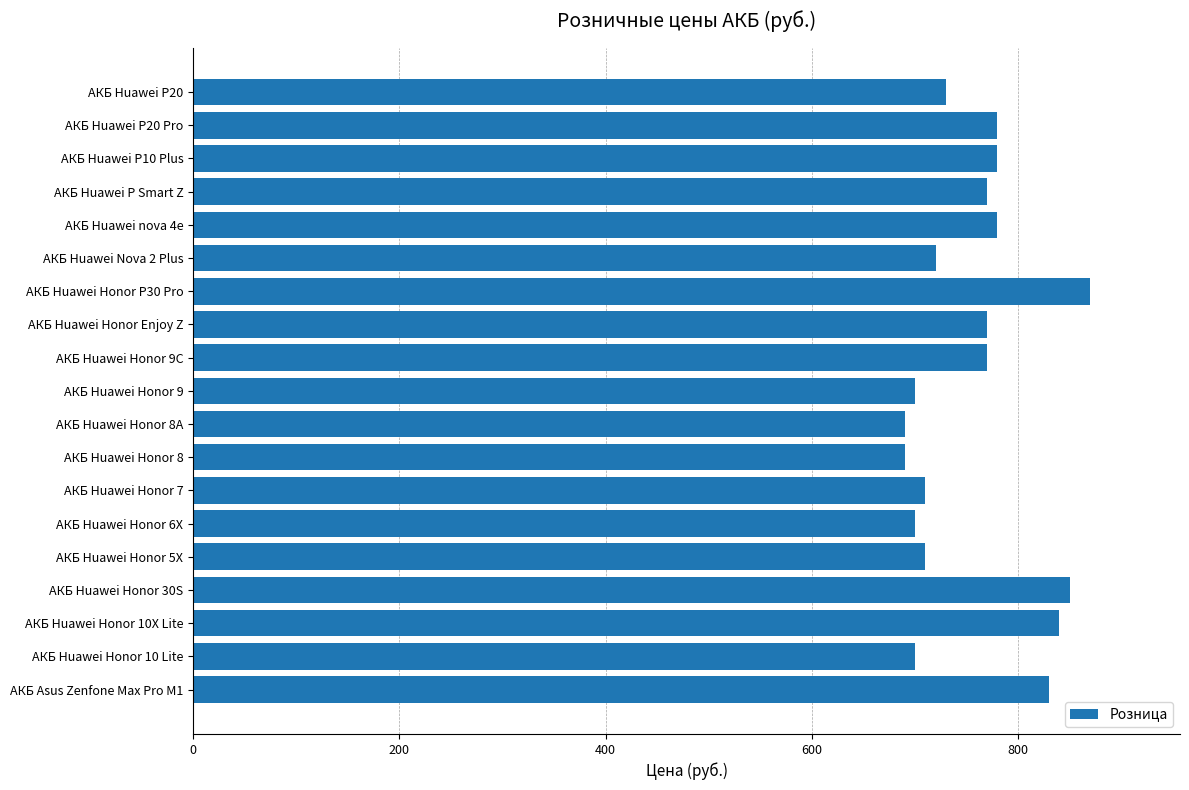

The chart shows a value of 345 at АКБ Huawei P20. True or false?

False